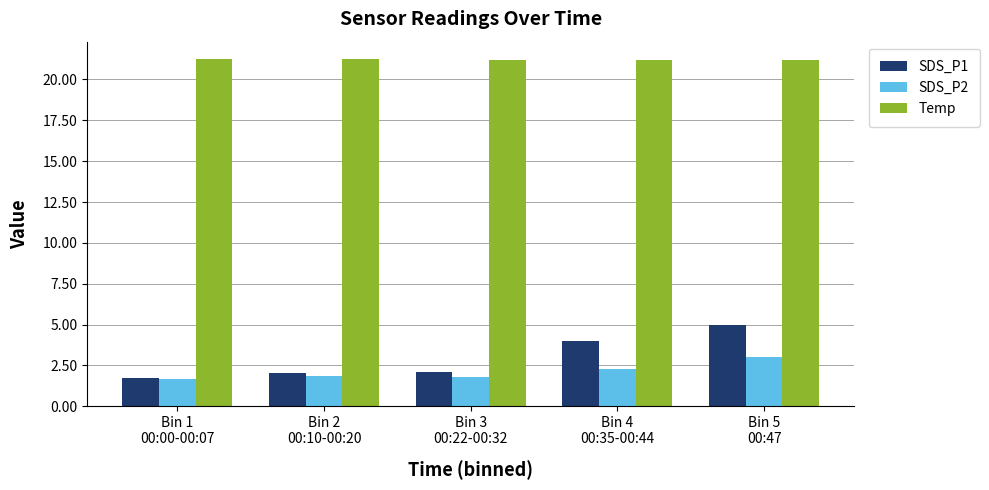

Count the number of categories in the chart.

5